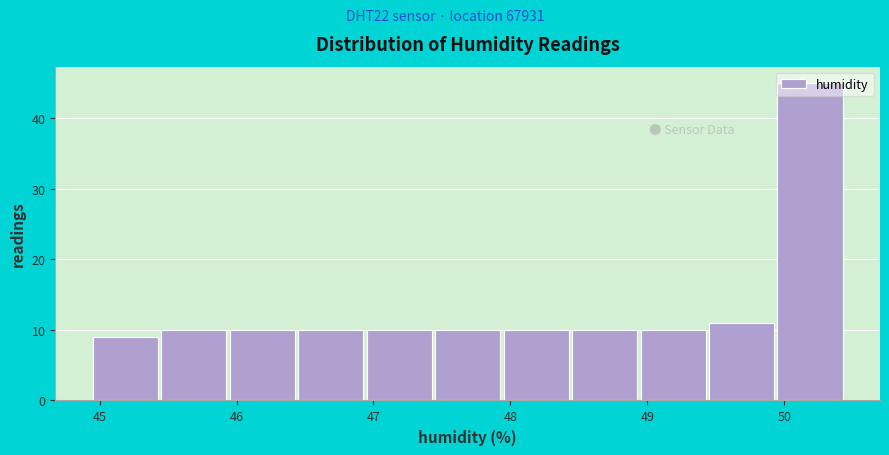

Reading left to right, list every bar in this chart as the range it spans on the x-axis followed by its height. Neither the bar edges nor the heights are printed on the chart, so give them approximately, as read against the axes.

44.95 to 45.45: 9
45.45 to 45.95: 10
45.95 to 46.45: 10
46.45 to 46.95: 10
46.95 to 47.45: 10
47.45 to 47.95: 10
47.95 to 48.45: 10
48.45 to 48.95: 10
48.95 to 49.45: 10
49.45 to 49.95: 11
49.95 to 50.45: 45